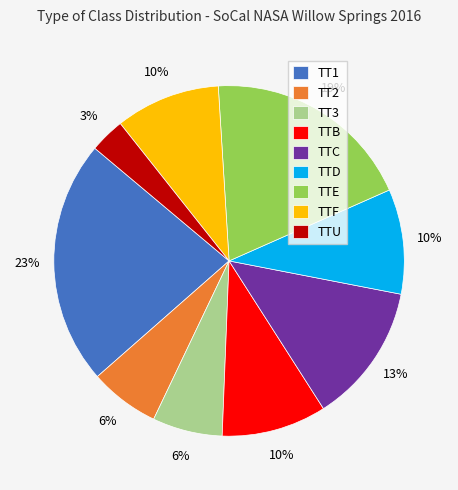

The TTF slice represents 10% of the pie. True or false?

True